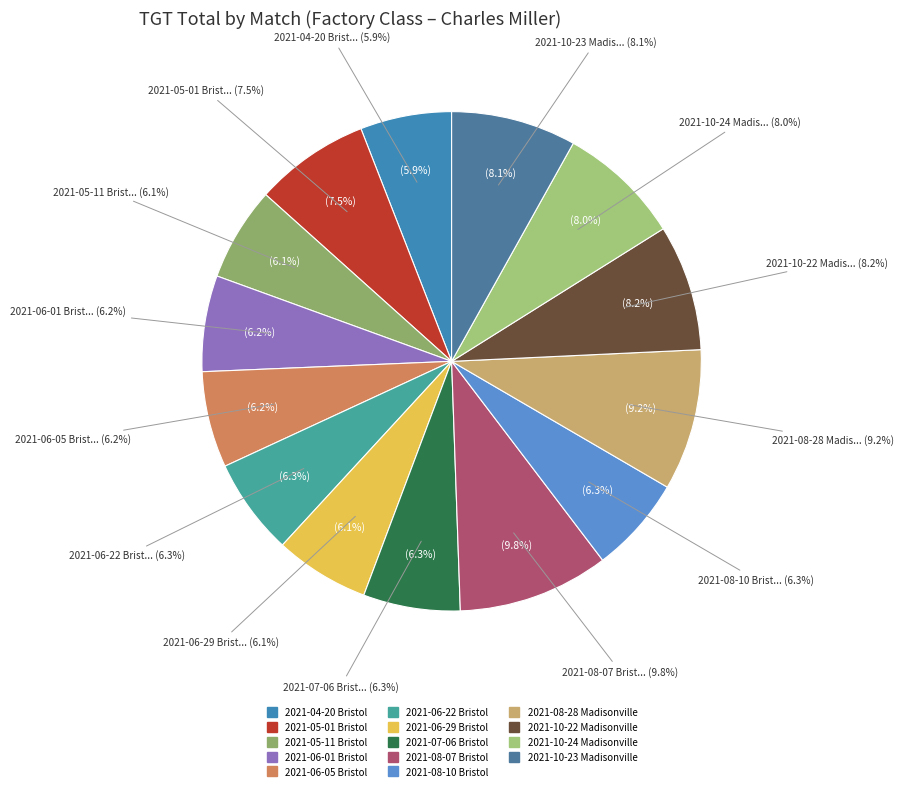

Does any single category account for the majority?

No